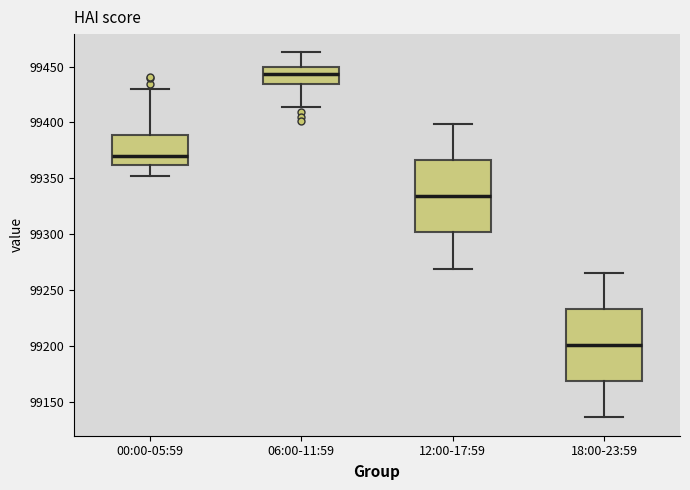

Reading left to right, transcribe this box plot: for each box, give where its median line is, the range the box spans, and where its two whiskers end, as read against the y-axis. The values are not printed on the chart, so give them approximately, as read against the axis.

00:00-05:59: median 99370, box 99360 to 99390, whiskers 99350 to 99430
06:00-11:59: median 99445, box 99435 to 99450, whiskers 99415 to 99465
12:00-17:59: median 99335, box 99300 to 99365, whiskers 99270 to 99400
18:00-23:59: median 99200, box 99170 to 99235, whiskers 99135 to 99265